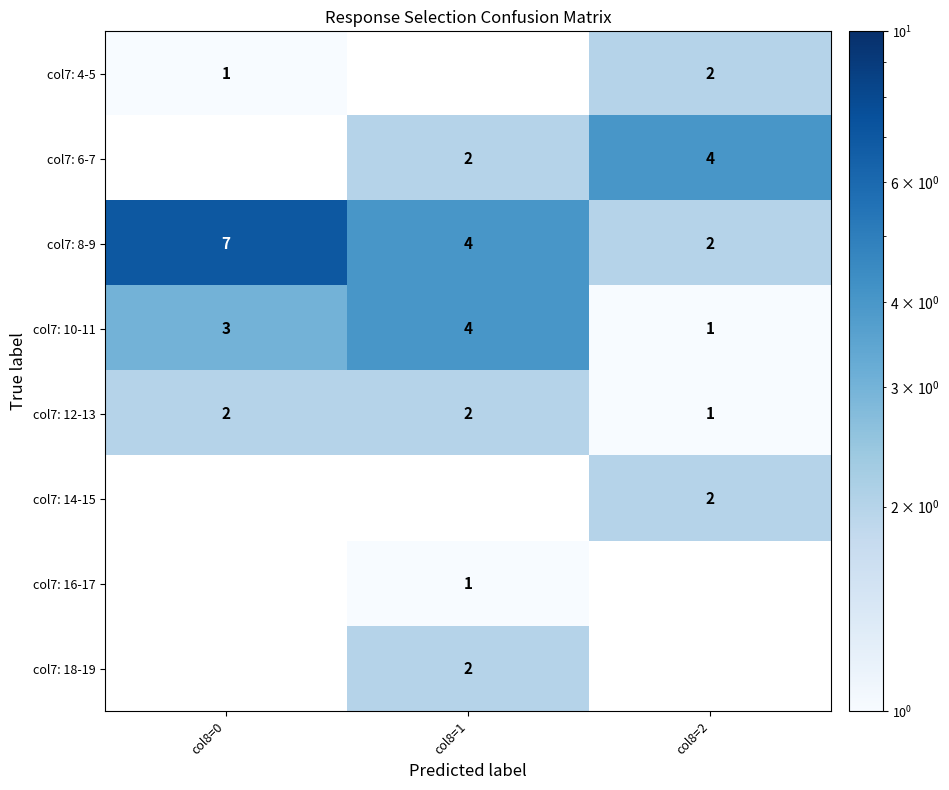

Is it true that col7: 6-7 equals 4 at col8=1?

False